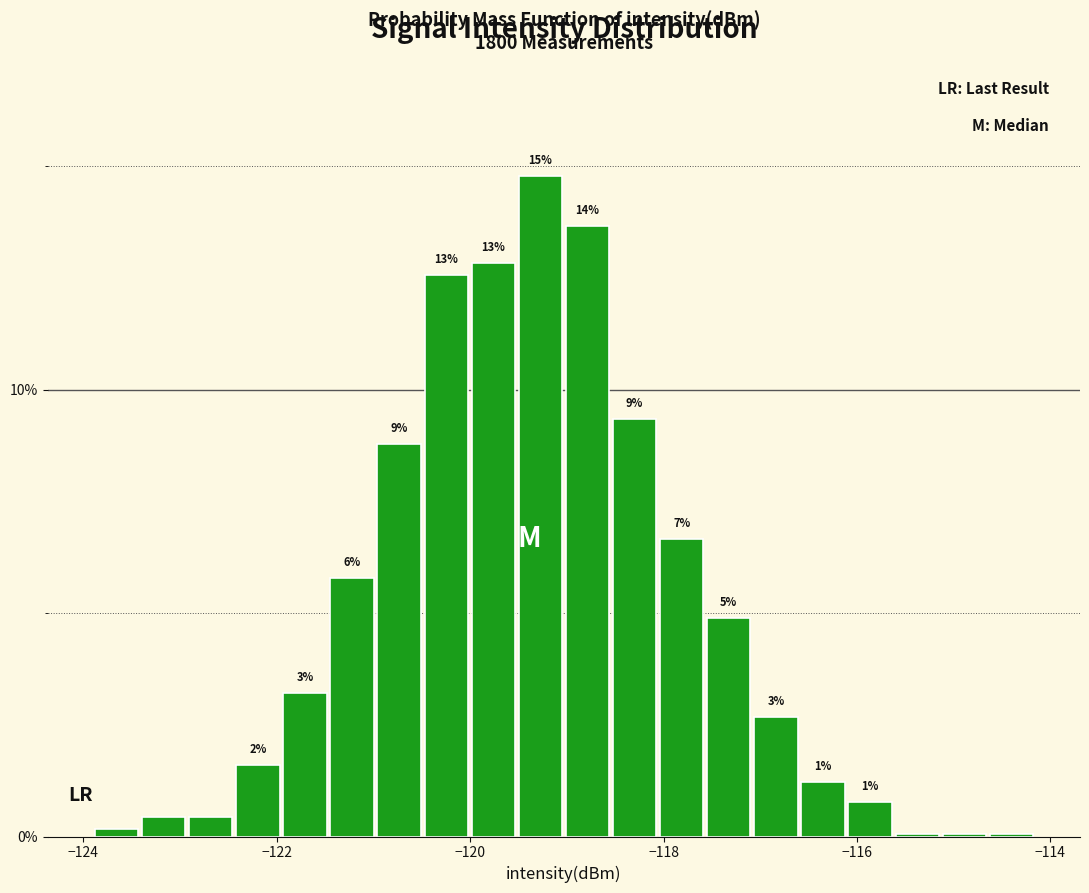

Read against the x-axis, roughly where is the centre of the tallest bar?

-119.2